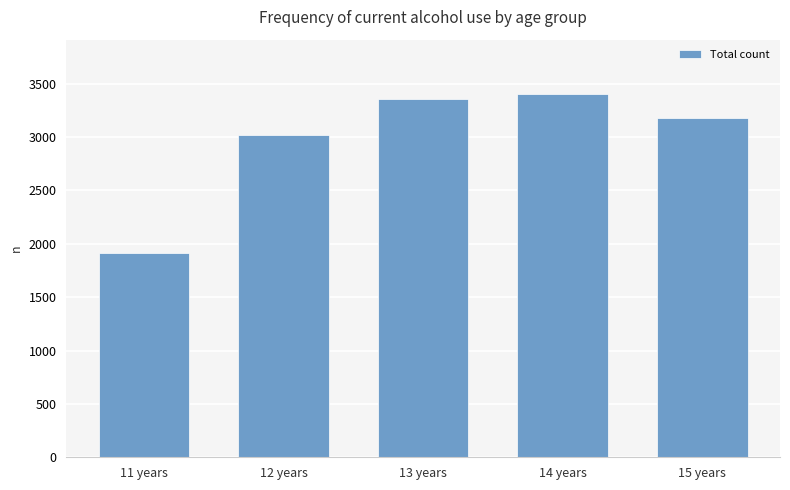

How many series are shown in this chart?

1